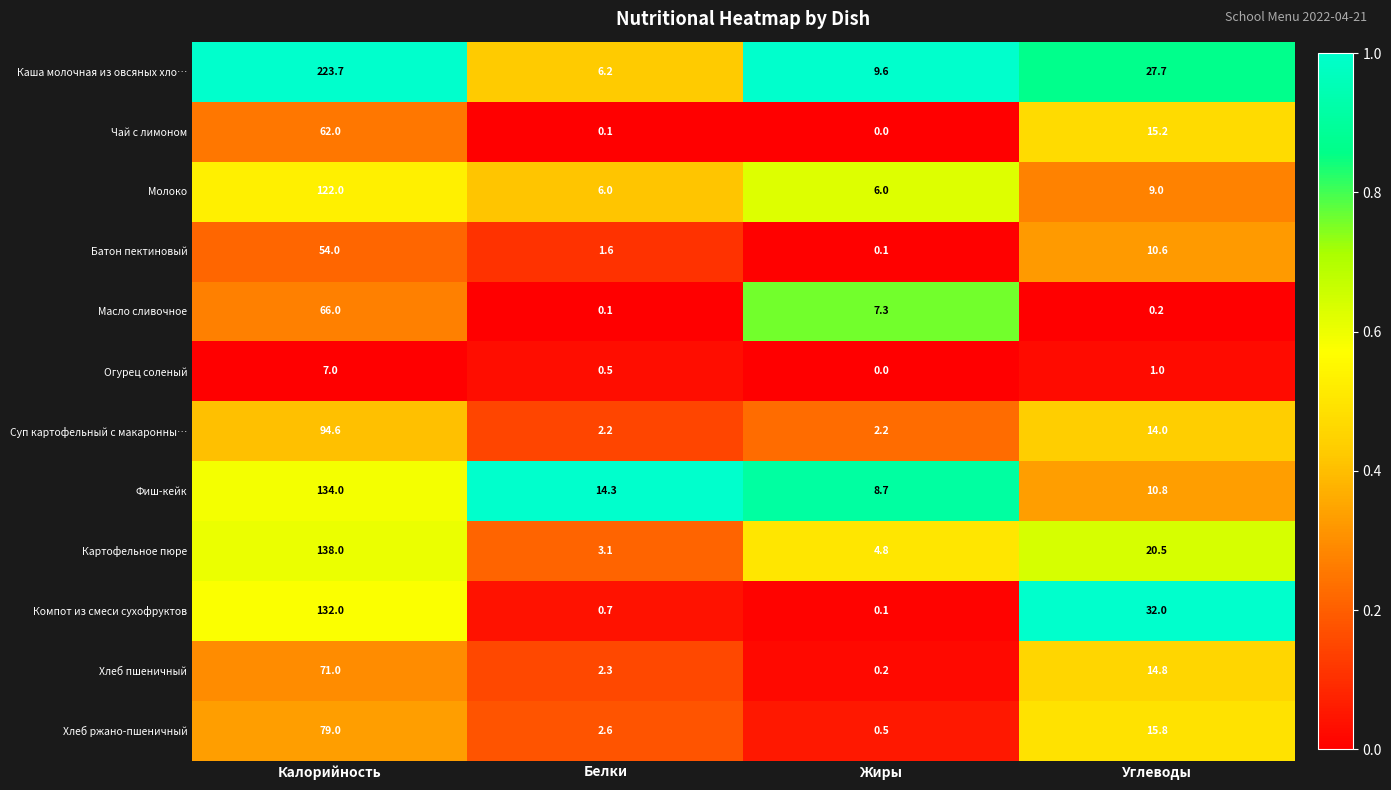

Which series has the largest range (max minus min)?

Каша молочная из овсяных хло…